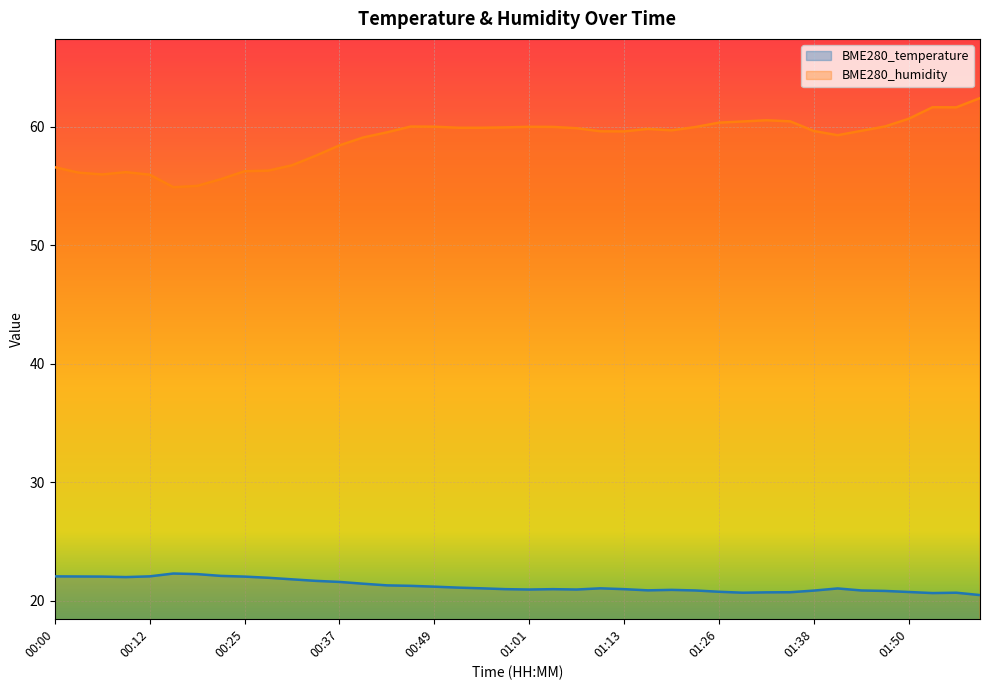

At which label is BME280_temperature closest to 21?

00:58